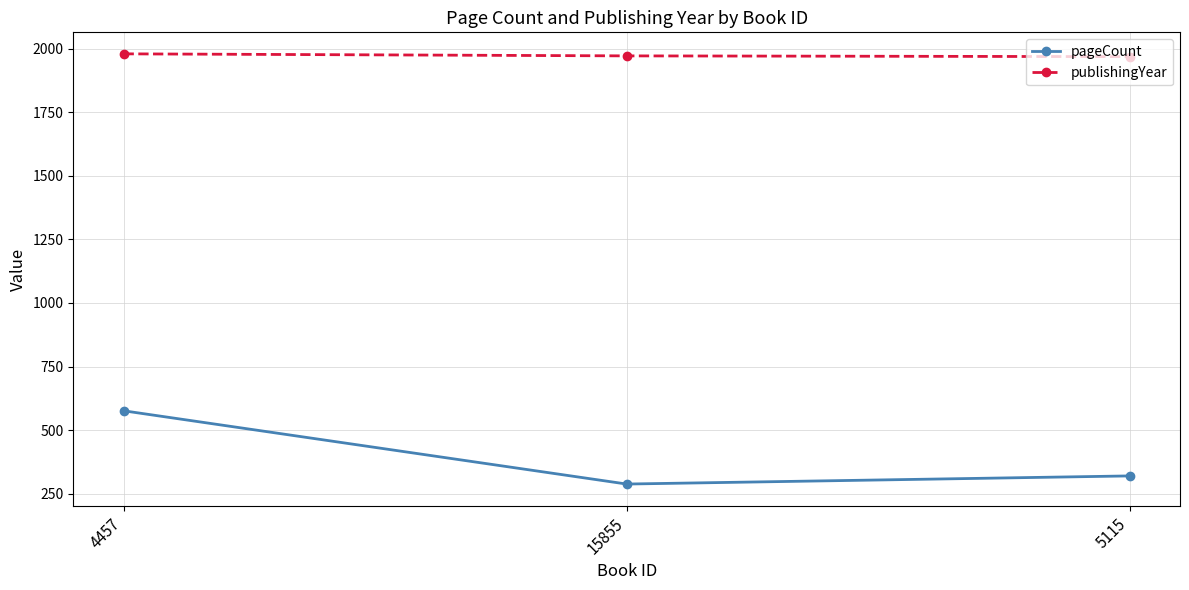

At how many categories does at least one series exceed 487?

3